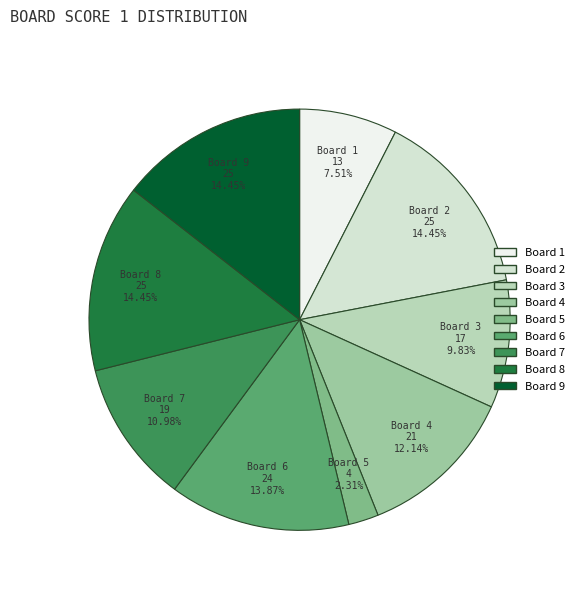

Which category has the biggest portion of the pie?

2